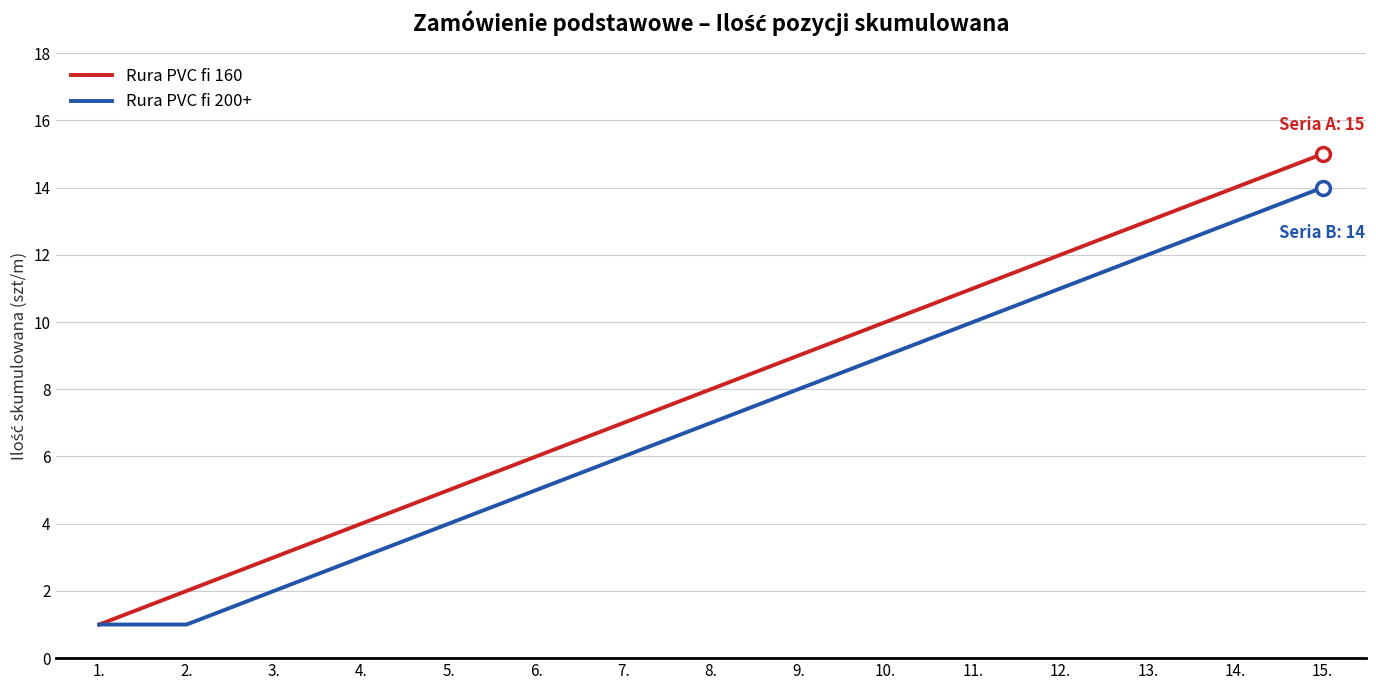

The Rura PVC fi 200+ series shows 9 at 7.. True or false?

False